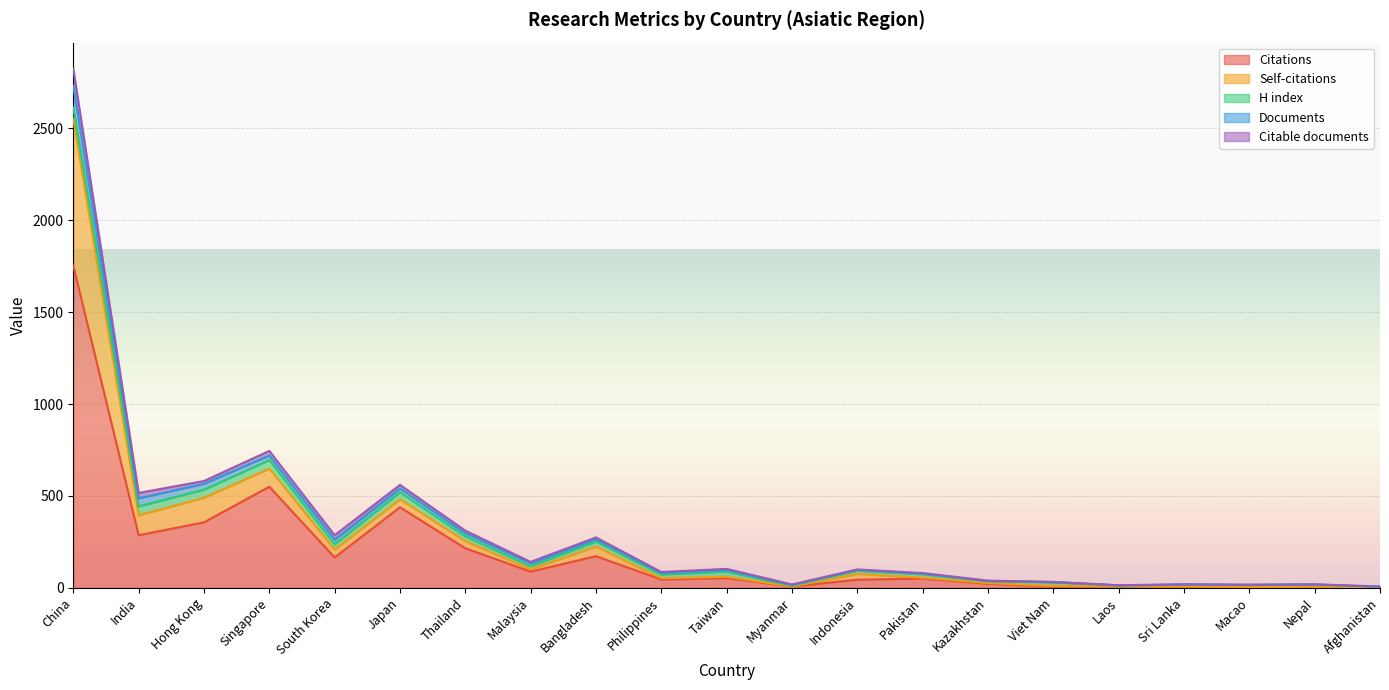

Does the chart display data point markers on the line(s)?

No